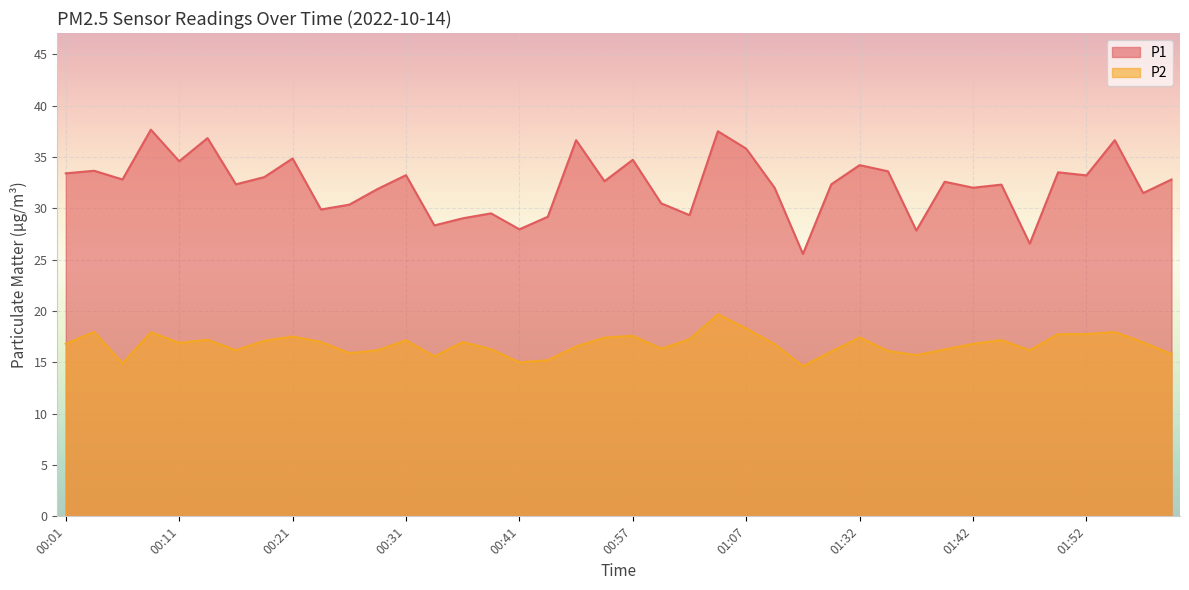

At how many categories does at least one series exceed 25?

40